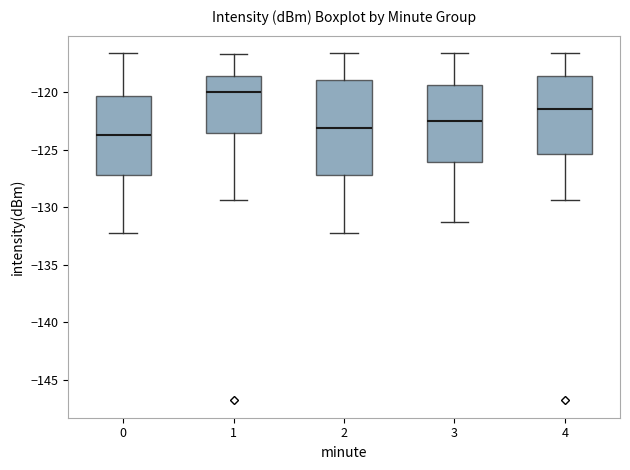

Reading left to right, read every box against the y-axis: the position of its median line, the range the box covers, and the ends of its whiskers. The values are not printed on the chart, so give them approximately, as read against the axis.

0: median -123.5, box -127.0 to -120.5, whiskers -132.0 to -116.5
1: median -120.0, box -123.5 to -118.5, whiskers -129.5 to -116.5
2: median -123.0, box -127.0 to -119.0, whiskers -132.0 to -116.5
3: median -122.5, box -126.0 to -119.5, whiskers -131.5 to -116.5
4: median -121.5, box -125.5 to -118.5, whiskers -129.5 to -116.5